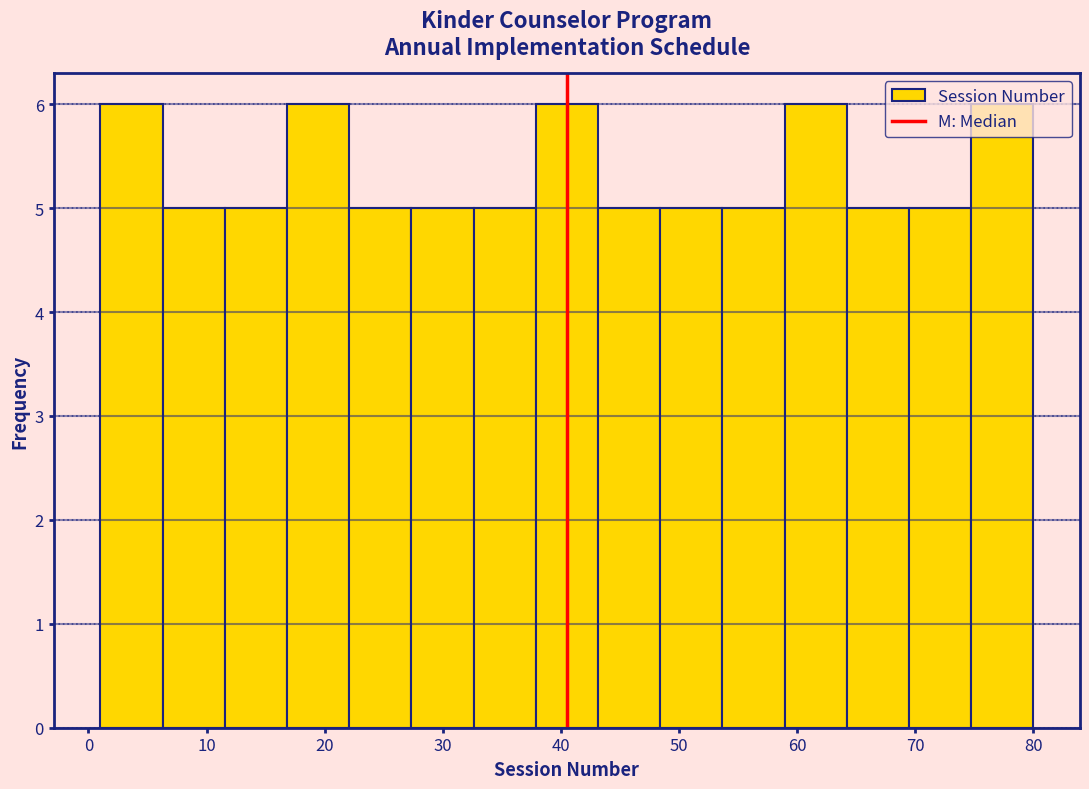

What is the height of the bar covering 6 to 12 on the x-axis? Neither the bar edges nor the heights are printed on the chart, so give them approximately, as read against the axes.

5